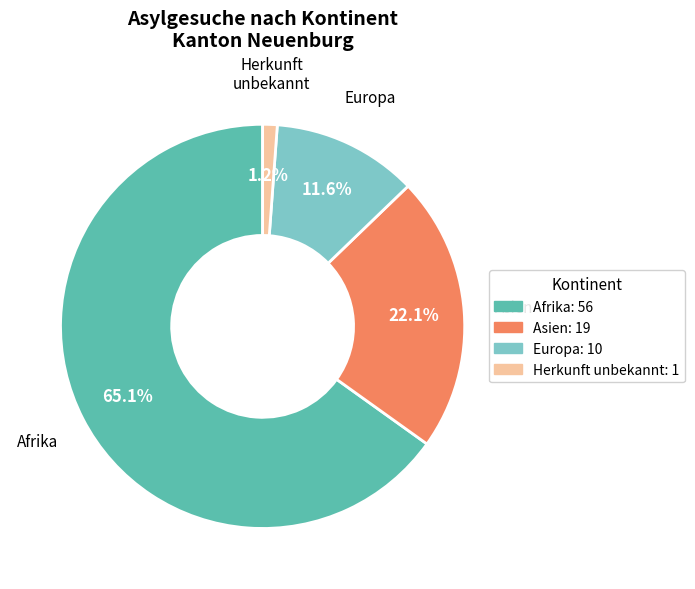

How many segments does this pie chart have?

4